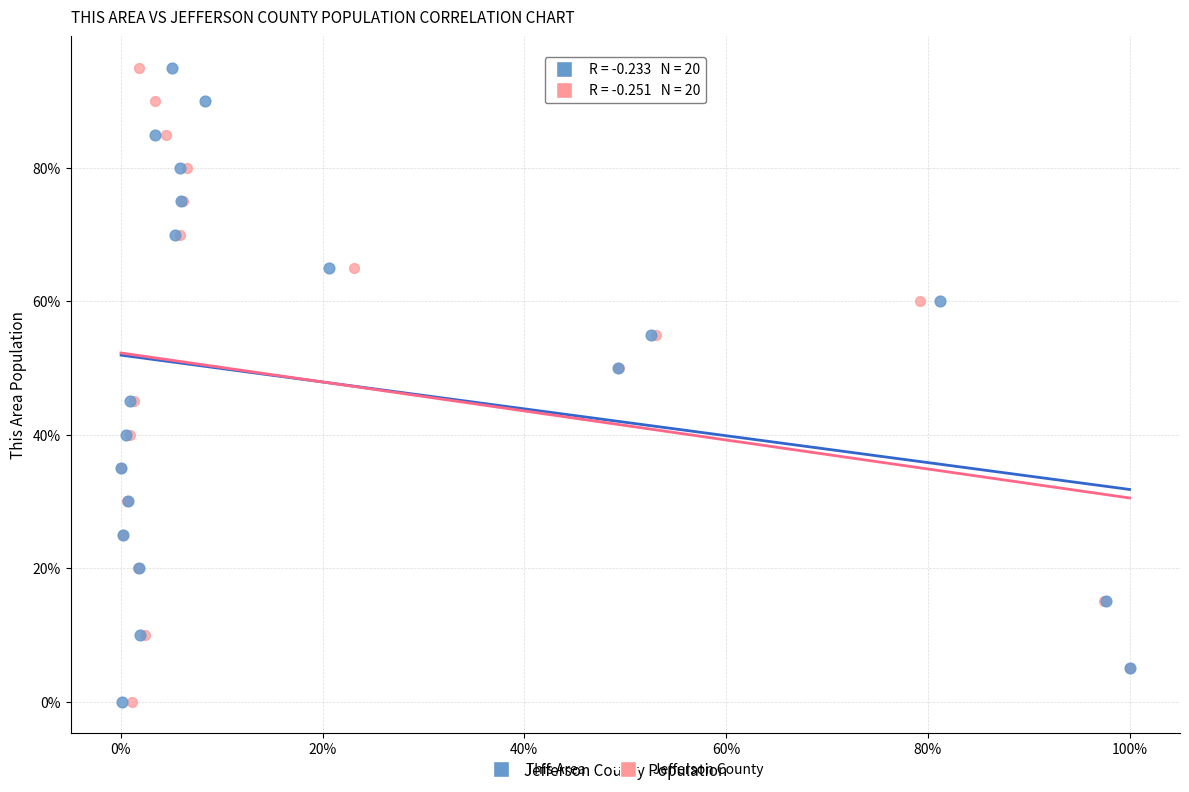

What are all the series names shown in the legend?

This Area, Jefferson County